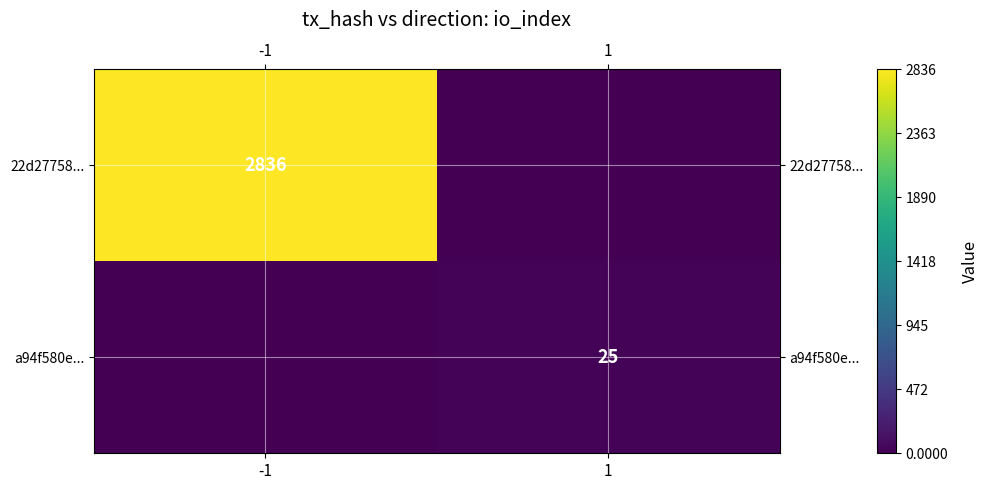

What is the greatest value displayed?

2836